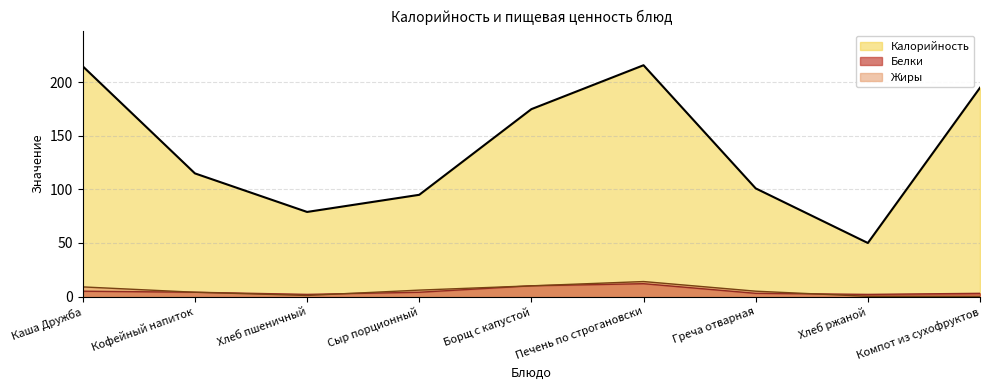

What is the sum of all Жиры values?

49.2